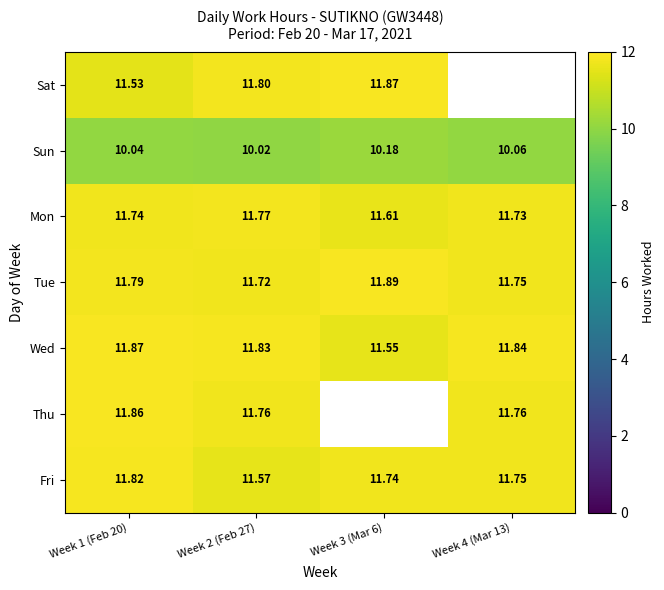

Rank the series at Week 1 (Feb 20) from highest to lowest value.

Wed, Thu, Fri, Tue, Mon, Sat, Sun